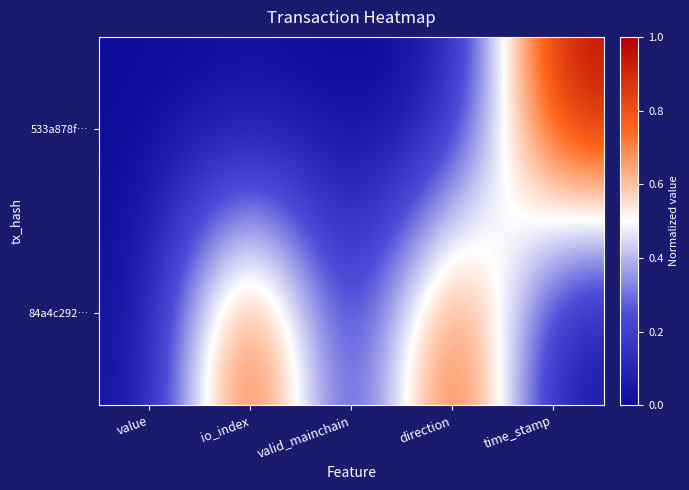

What is the total value across all series at io_index?

1.0